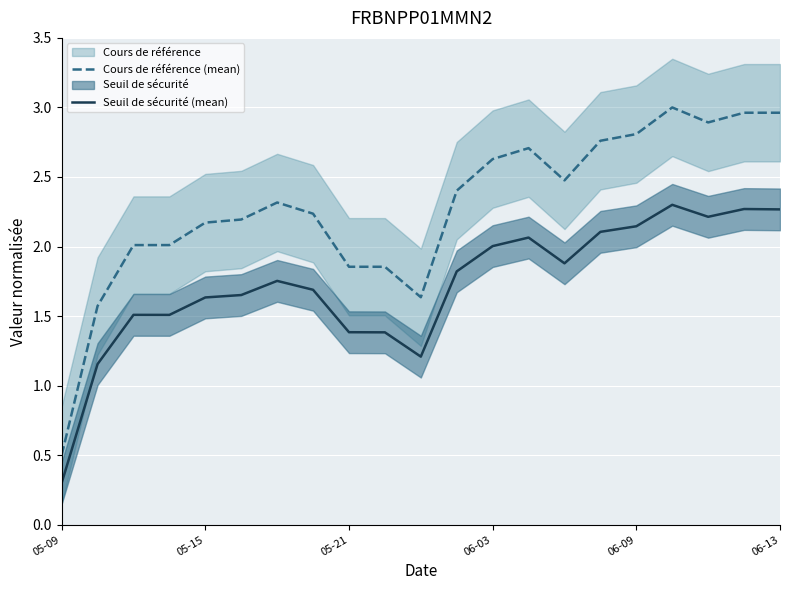

What is the average value of the Seuil de sécurité (mean) series?

1.7